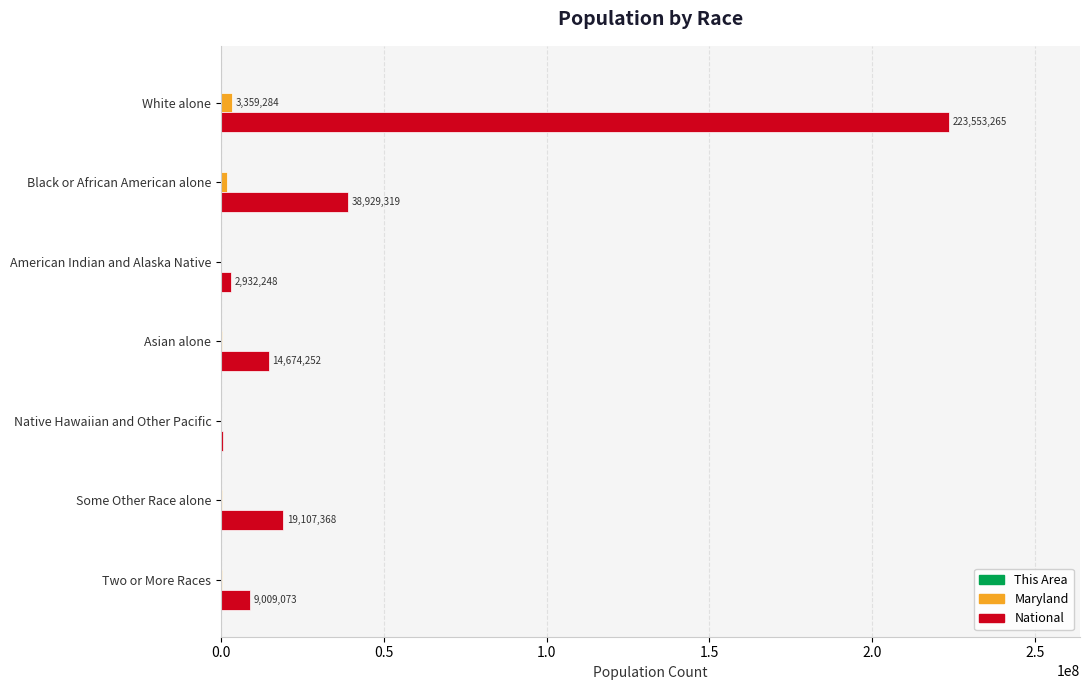

Which label corresponds to the largest value in the chart?

White alone